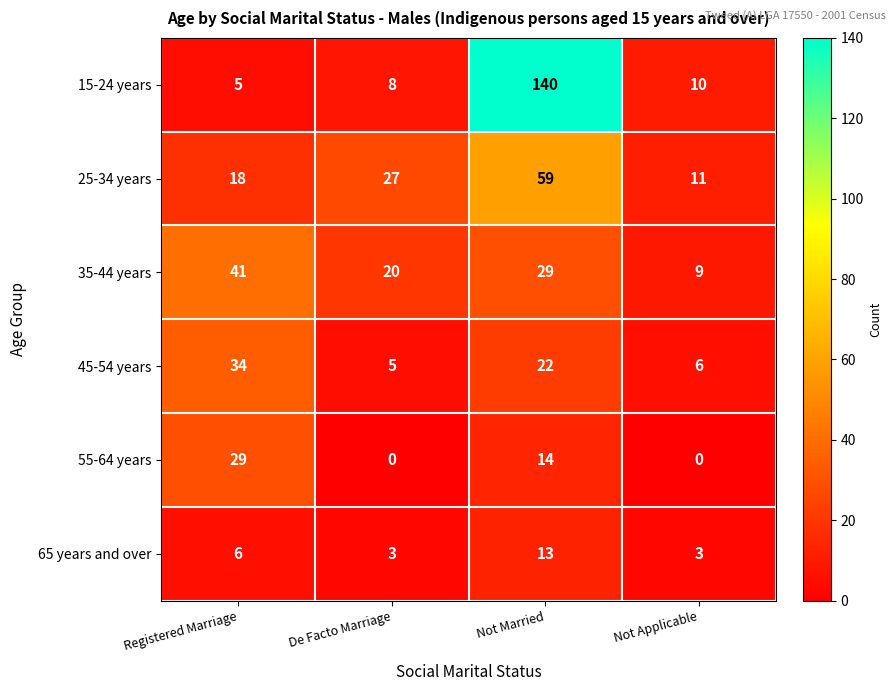

At which category is the sum across all series the highest?

Not Married